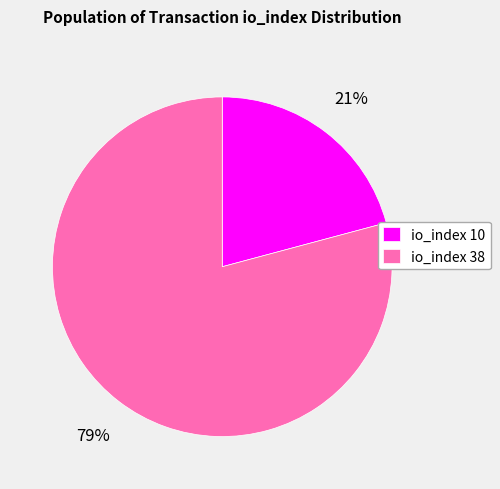

To the nearest percent, what is the difference between the largest and smallest slice percentages?

58%